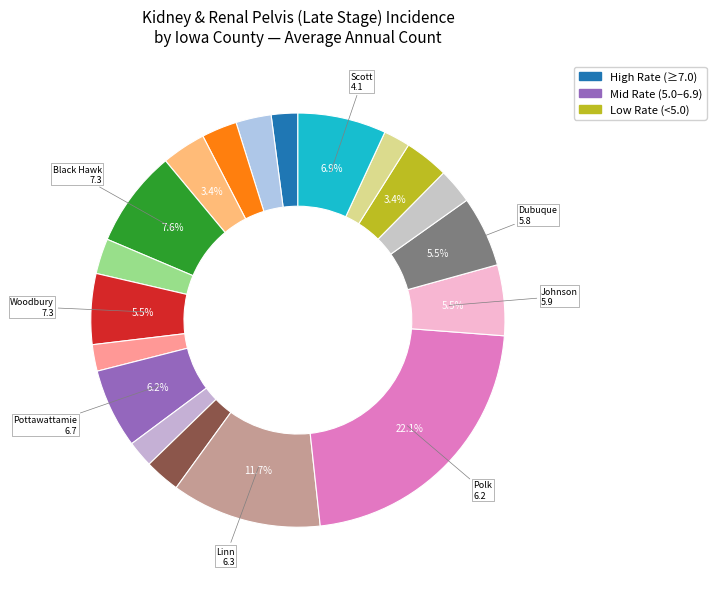

How many segments does this pie chart have?

19